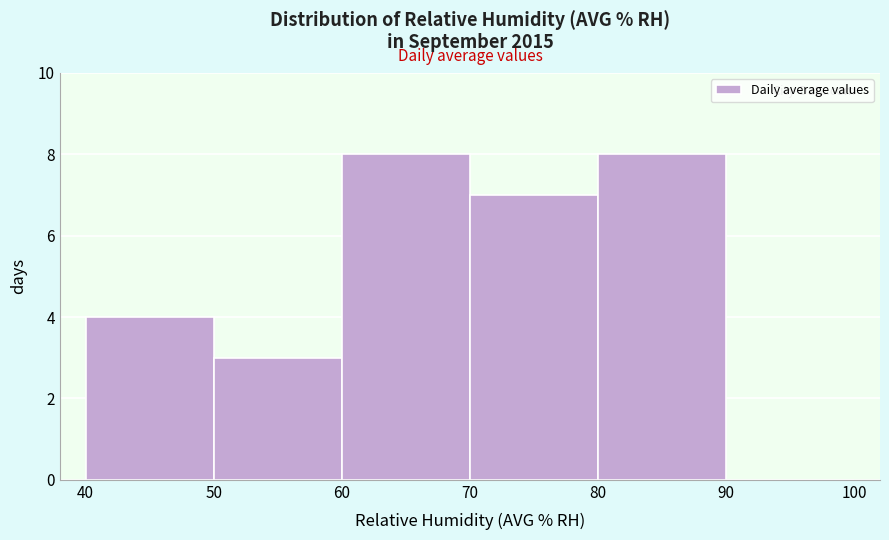

Reading left to right, list every bar in this chart as the range it spans on the x-axis followed by its height. The values are not printed on the chart, so give them approximately, as read against the axis.

40 to 50: 4
50 to 60: 3
60 to 70: 8
70 to 80: 7
80 to 90: 8
90 to 100: 0